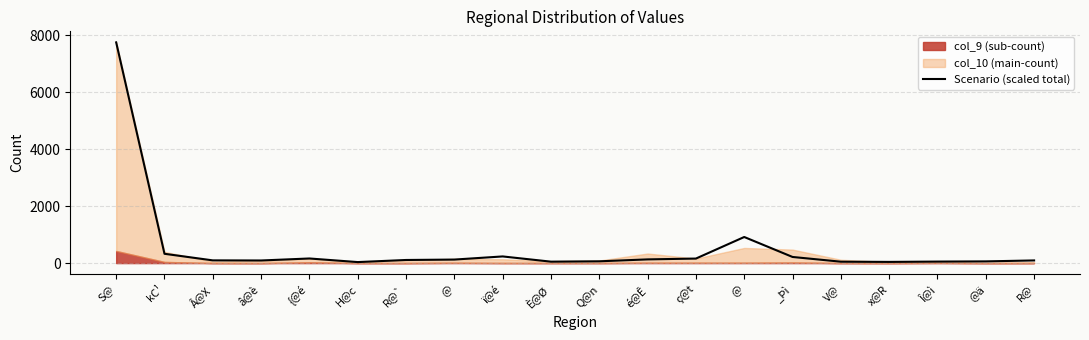

What is the difference between the maximum and minimum values?

7713.2